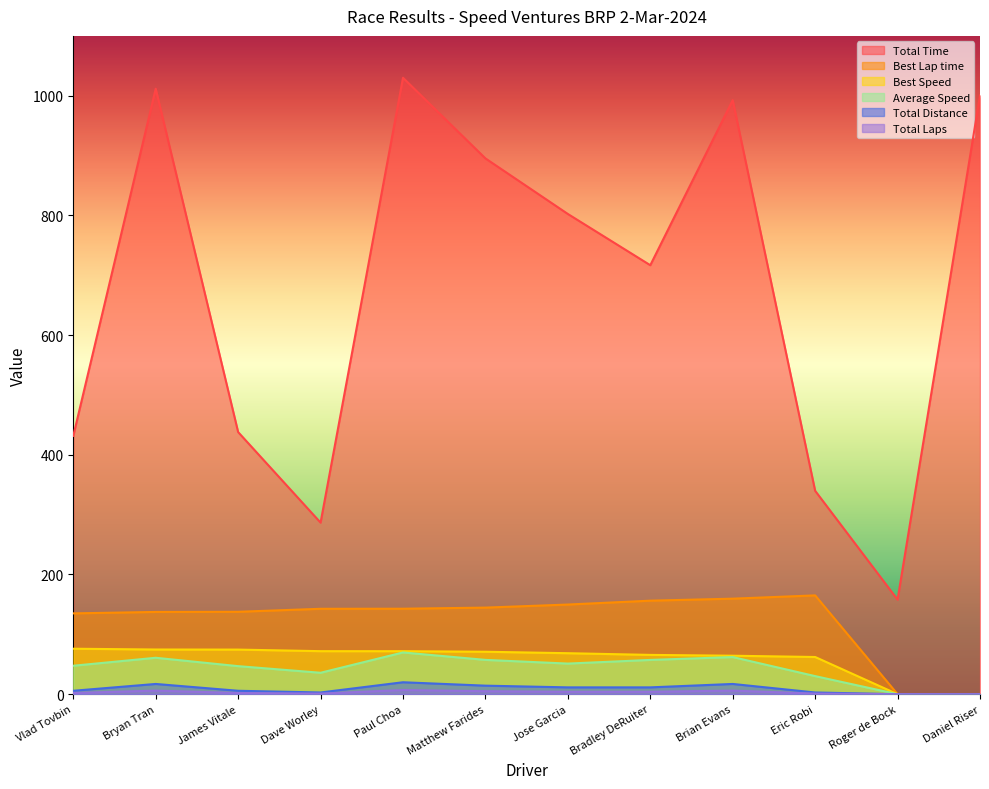

What is the spread (max minus min) of values at Brian Evans?

986.6